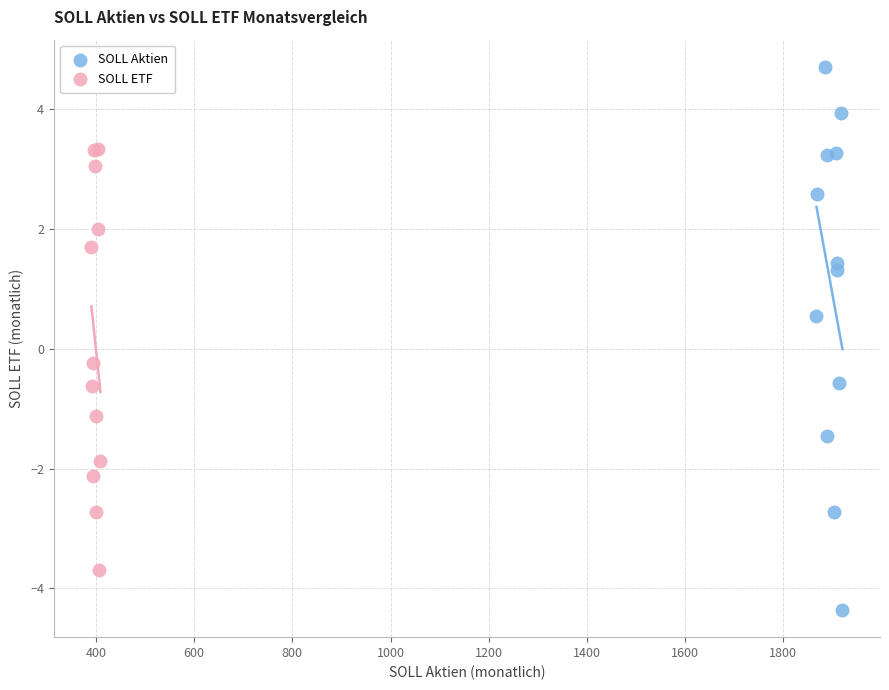

Which series reaches the minimum Y coordinate?

SOLL Aktien